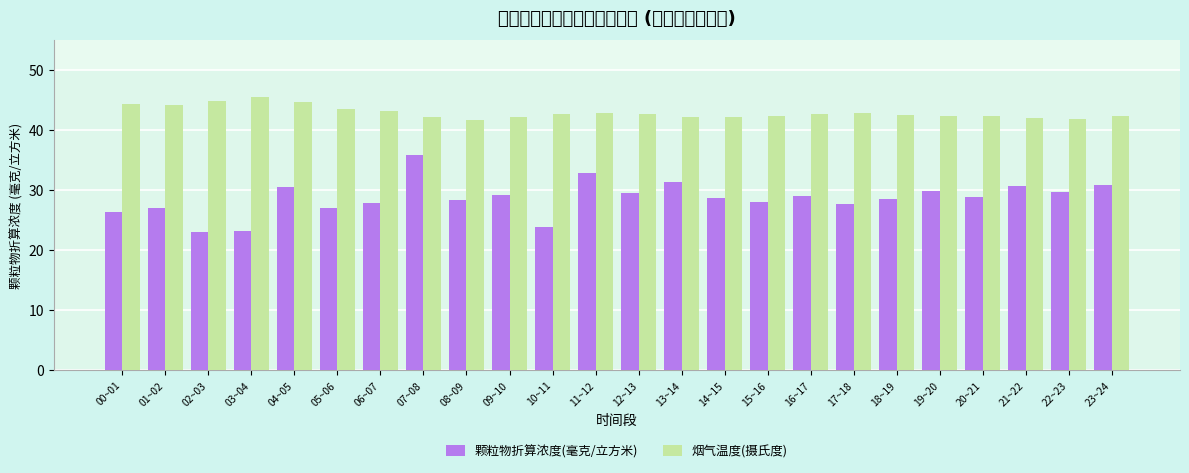

Which series has the largest range (max minus min)?

颗粒物折算浓度(毫克/立方米)